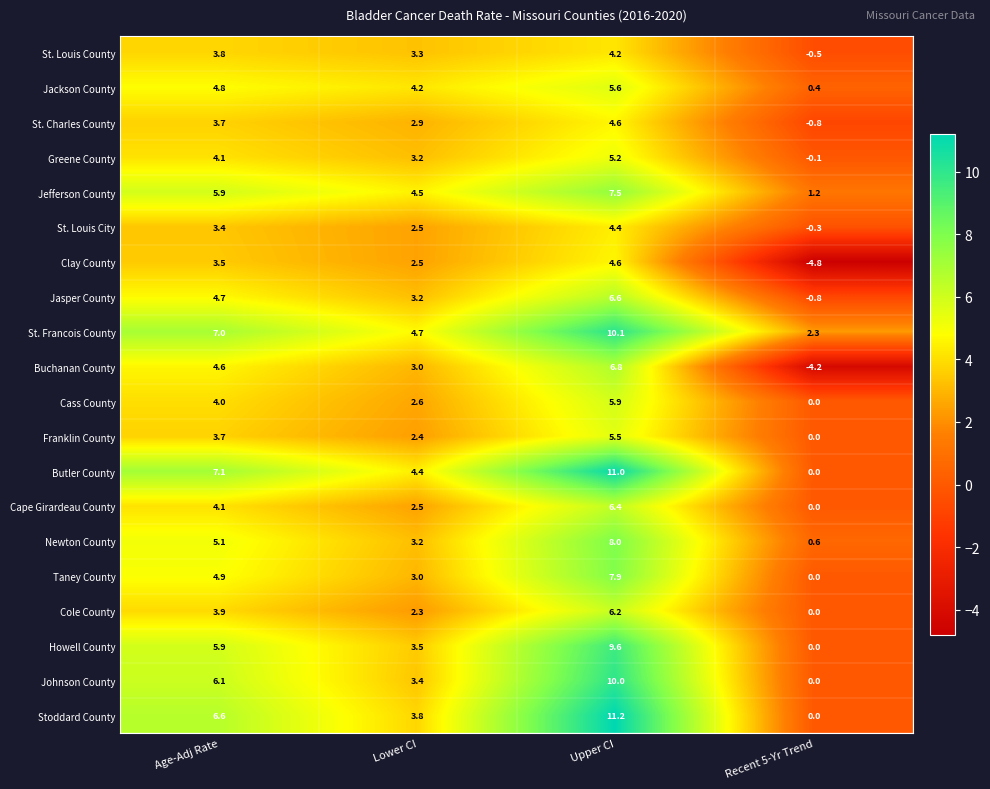

What is the difference between the highest and lowest values at Recent 5-Yr Trend?

7.1